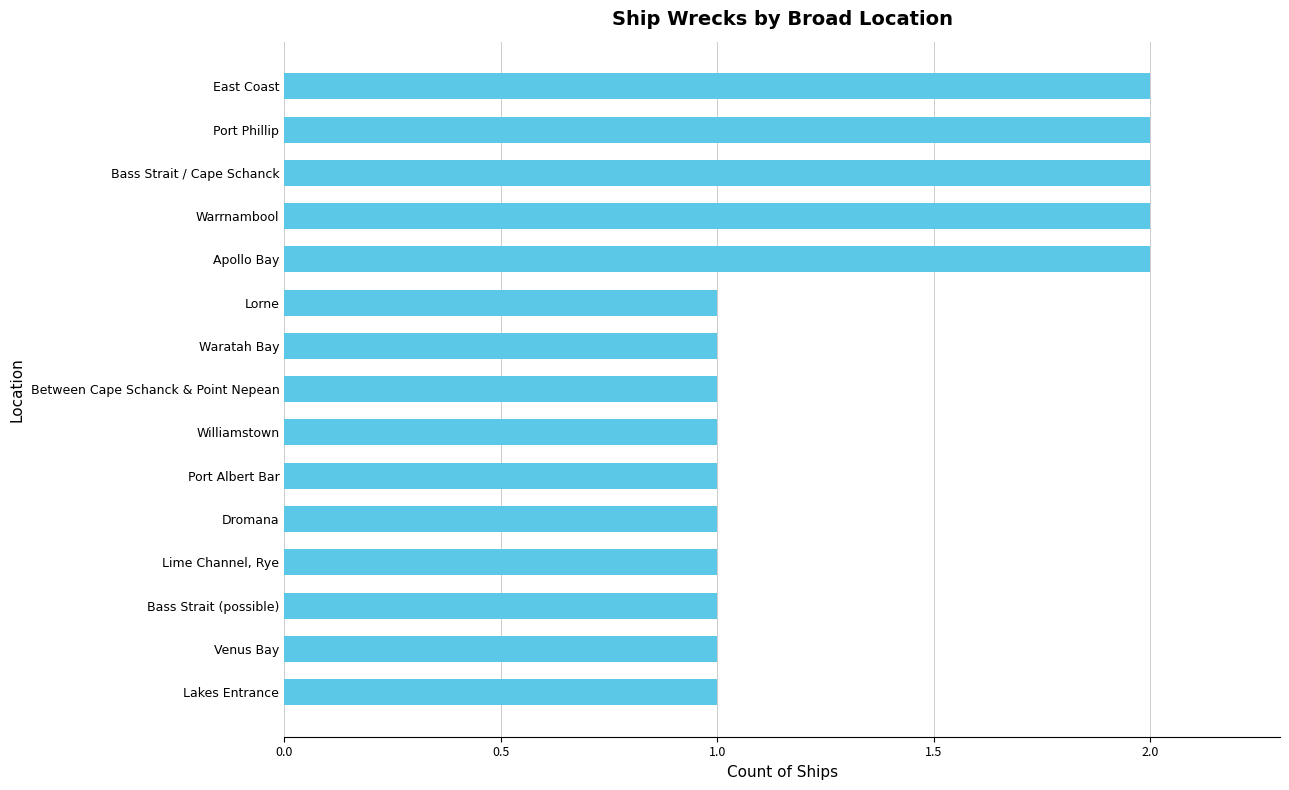

The value at Port Phillip is 3. True or false?

False